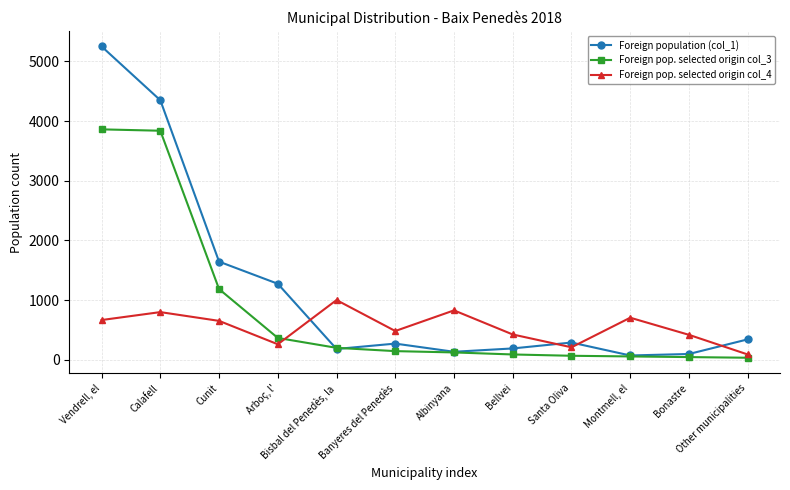

What is the sum of all Foreign pop. selected origin col_4 values?

6521